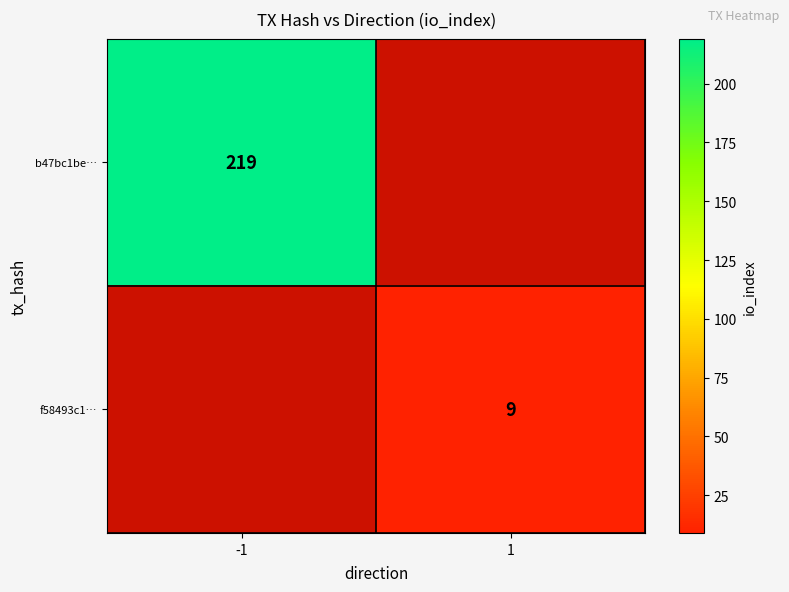

The value of f58493c1… at 1 is 5. True or false?

False